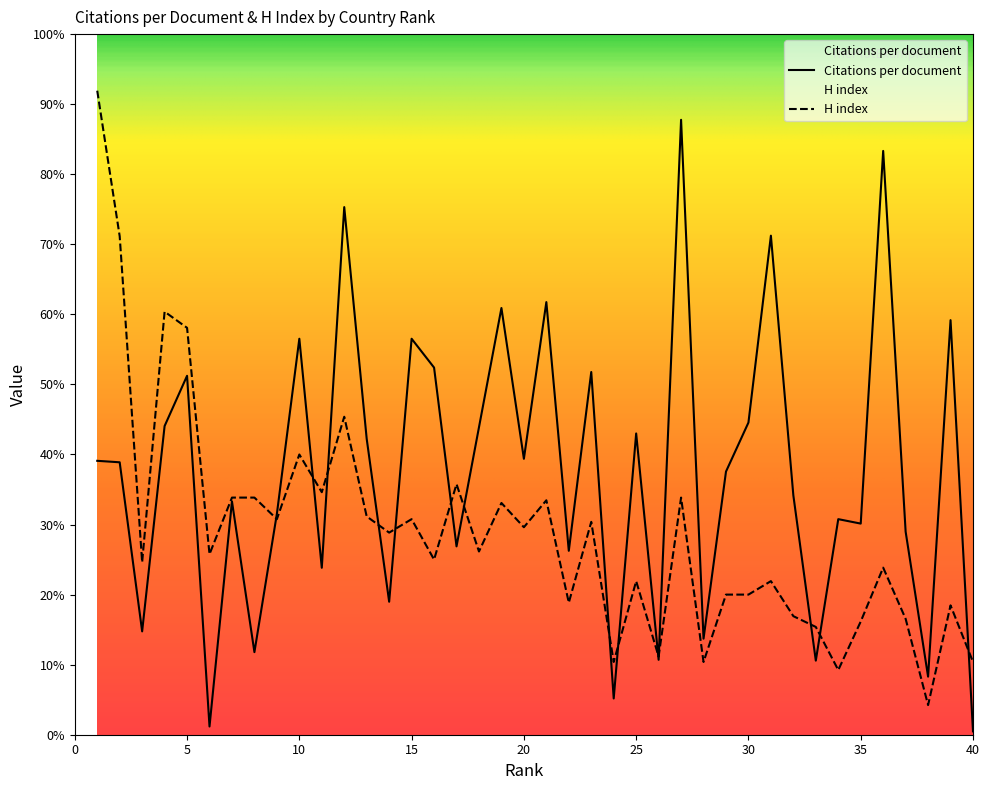

Where is Citations per document nearest to the value 114?

18